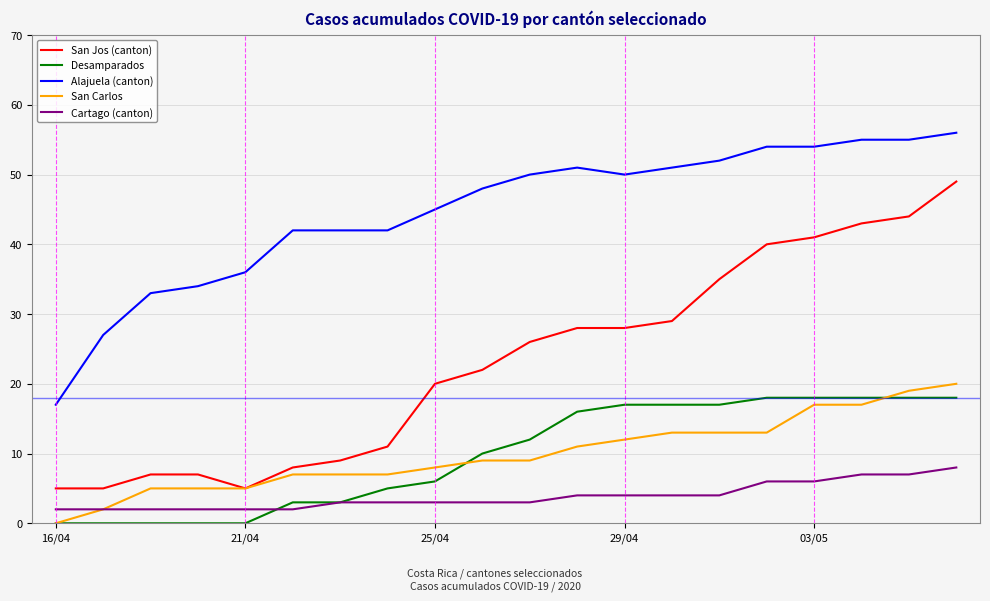

At how many categories does at least one series exceed 23?

19